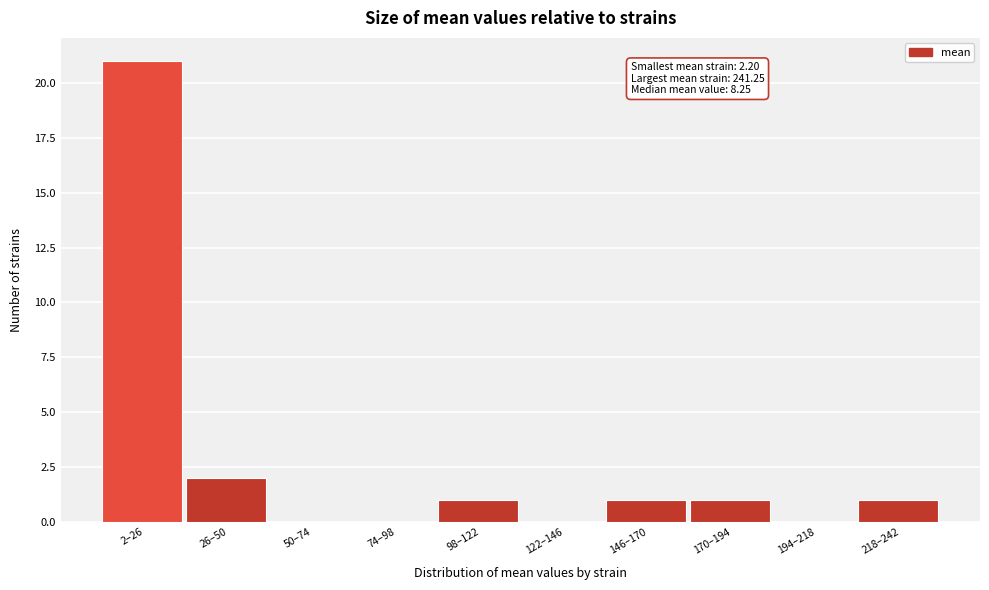

Reading right to left, what are all the values shown in this chart?

218–242=1	194–218=0	170–194=1	146–170=1	122–146=0	98–122=1	74–98=0	50–74=0	26–50=2	2–26=21